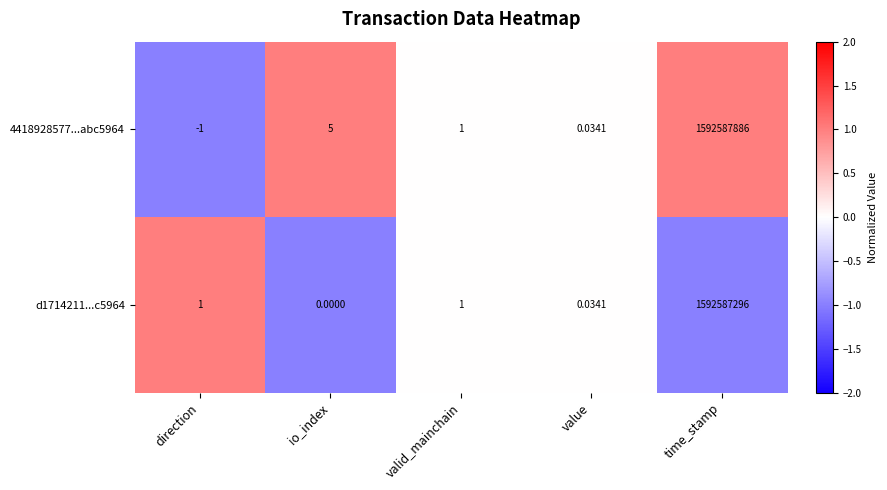

How many negative values does the 4418928577...abc5964 series have?

1